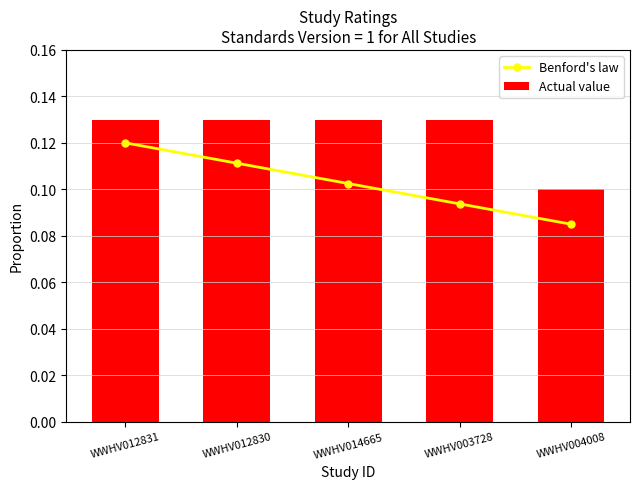

What are all the series names shown in the legend?

Benford's law, Actual value